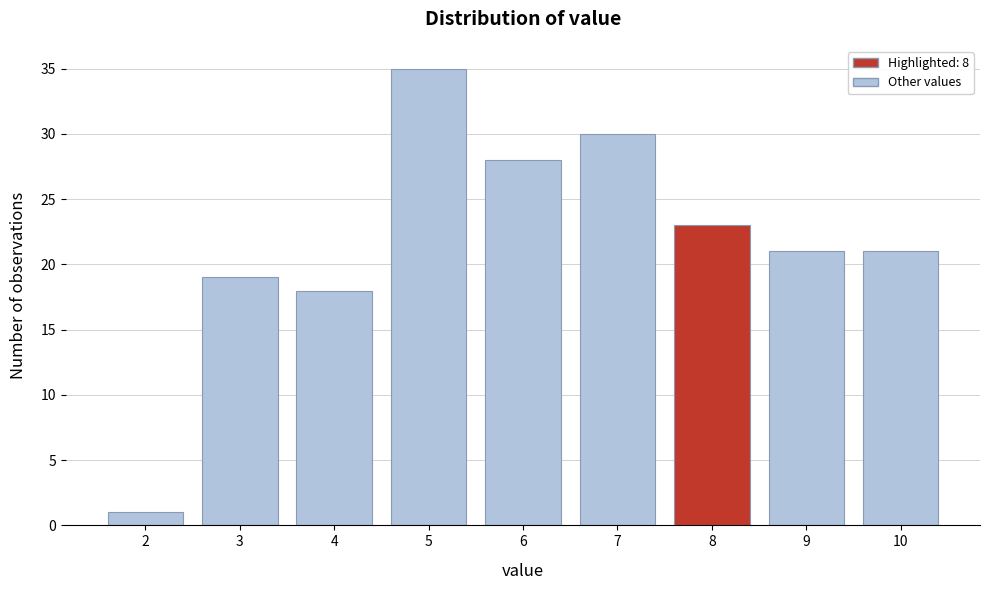

Reading left to right, what are all the values shown in this chart?

1	19	18	35	28	30	23	21	21